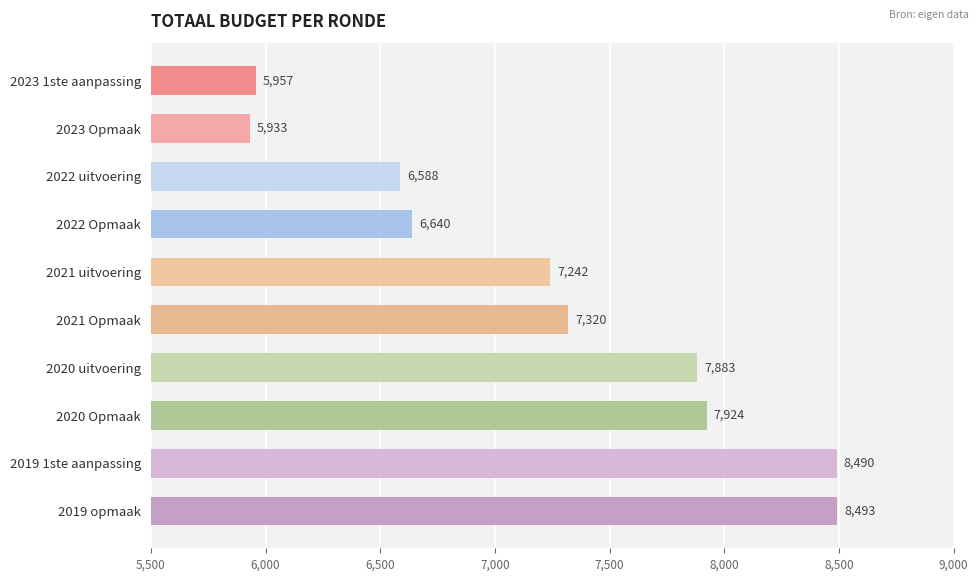

The value at 2023 1ste aanpassing is 3467. True or false?

False